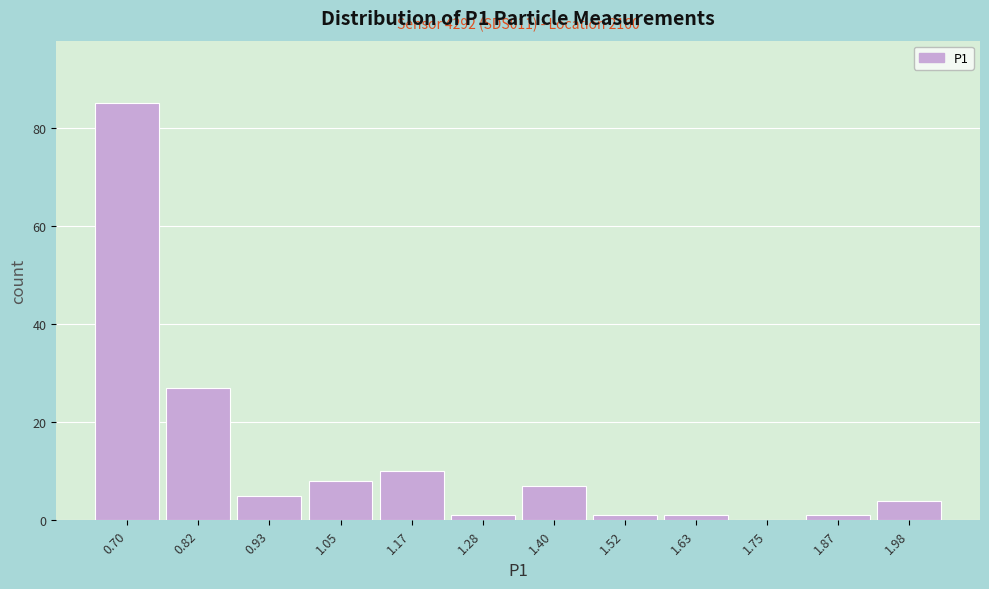

Reading left to right, what are all the values shown in this chart?

0.70=85	0.82=27	0.93=5	1.05=8	1.17=10	1.28=1	1.40=7	1.52=1	1.63=1	1.75=0	1.87=1	1.98=4